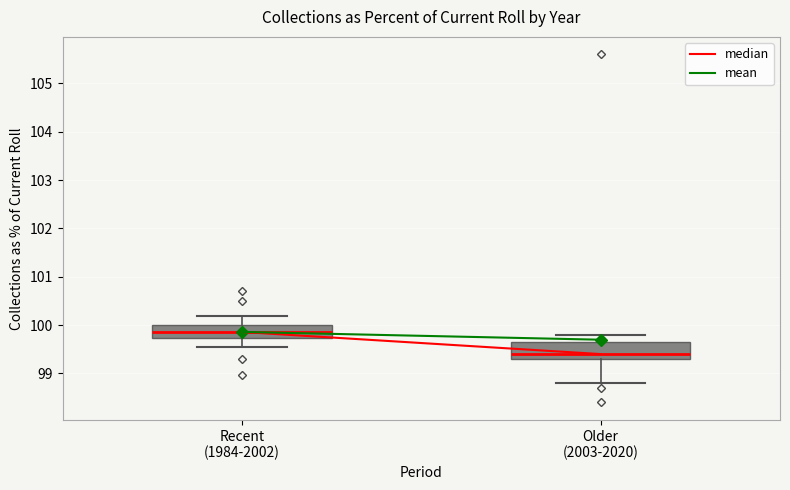

Which box has the lowest median line?

Older (2003-2020)